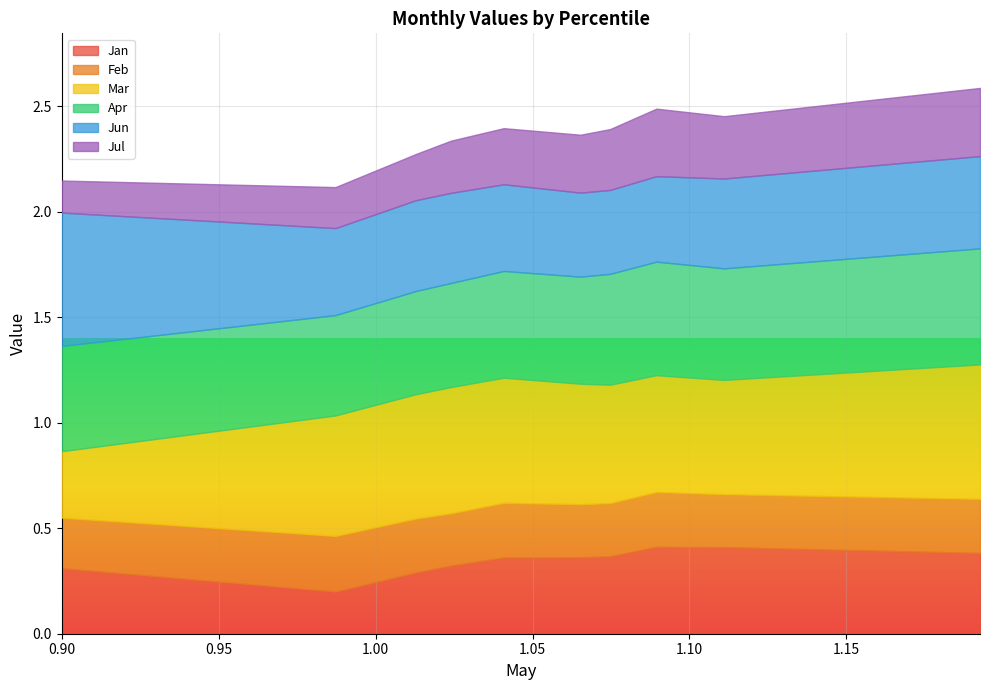

What is the minimum value shown in the chart?

0.2